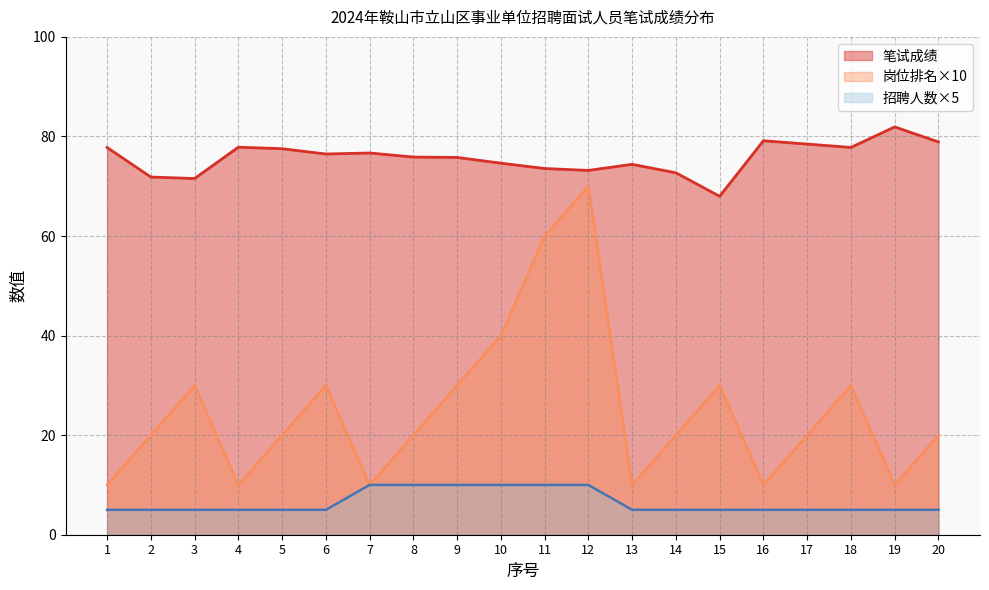

What are all the series names shown in the legend?

笔试成绩, 岗位排名×10, 招聘人数×5